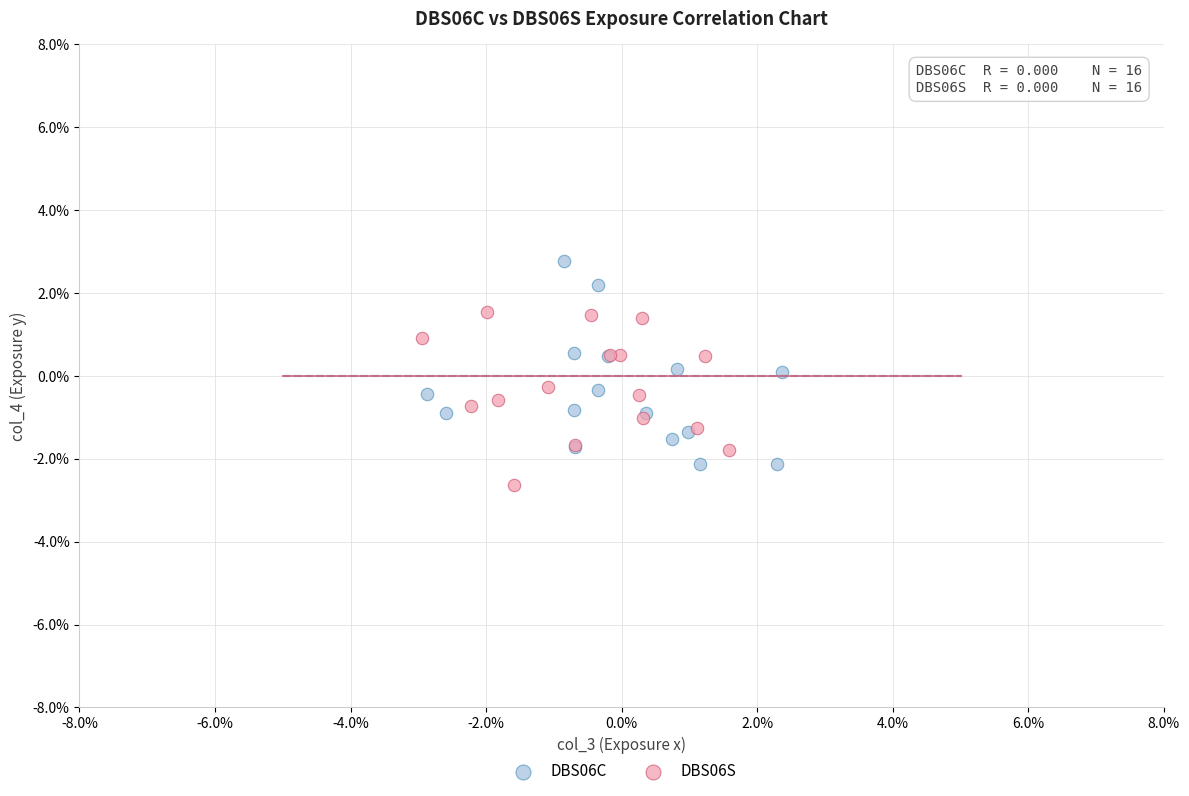

Which series reaches the maximum Y coordinate?

DBS06C